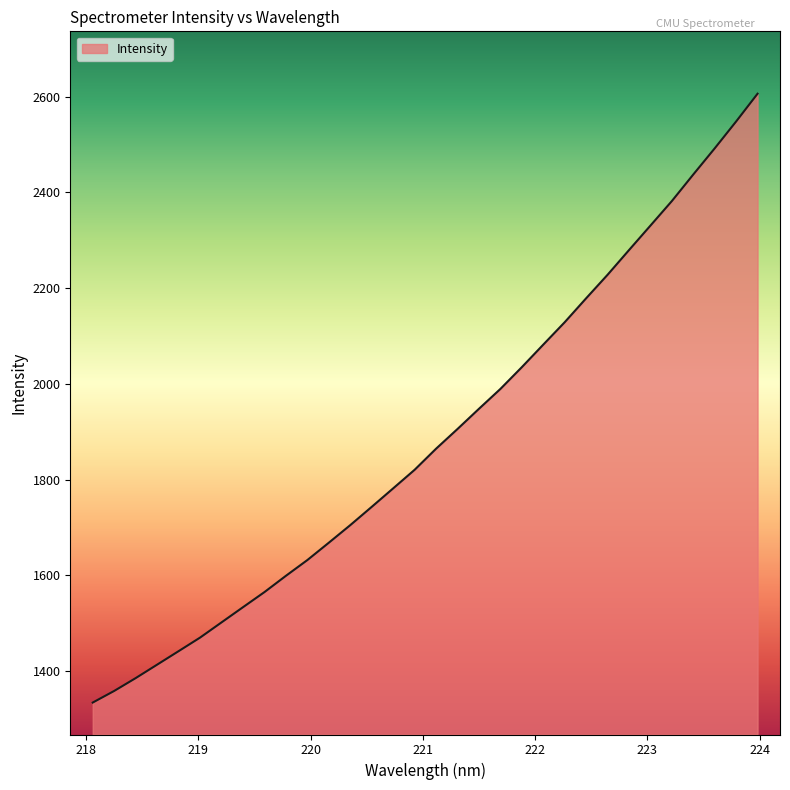

What is the maximum value shown in the chart?

2606.2